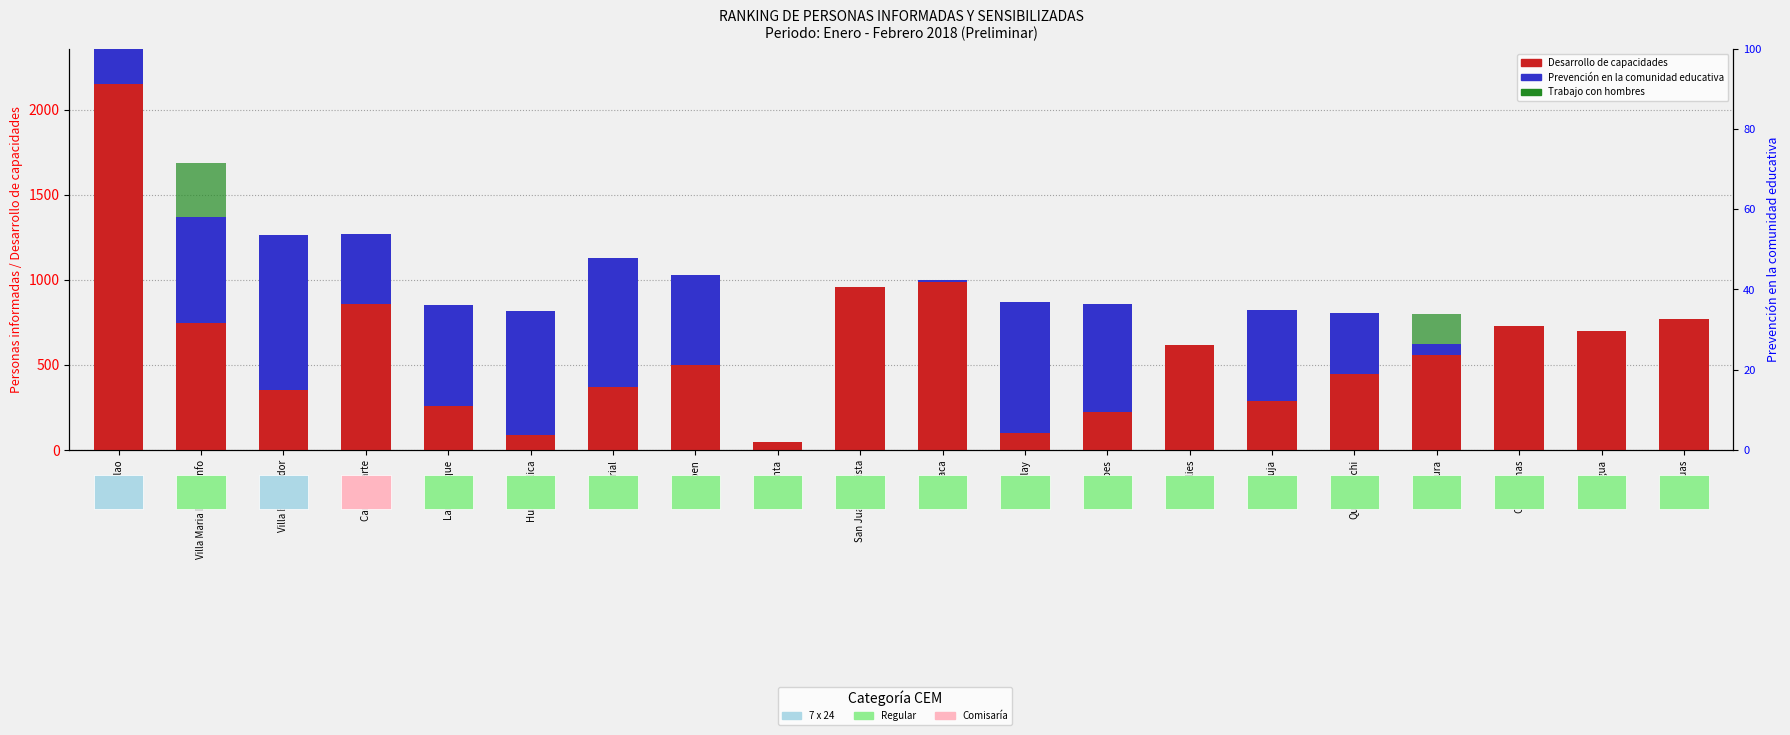

Which category has the lowest value in the Prevención en la comunidad educativa series?

Anta